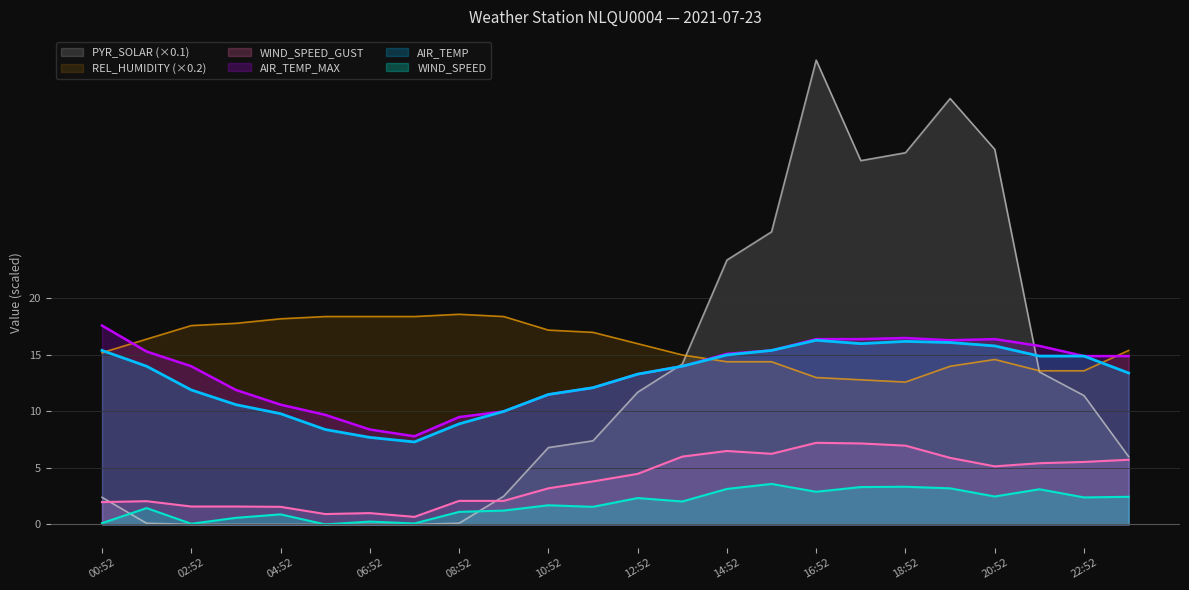

At which category does WIND_SPEED reach its first local peak?

01:52